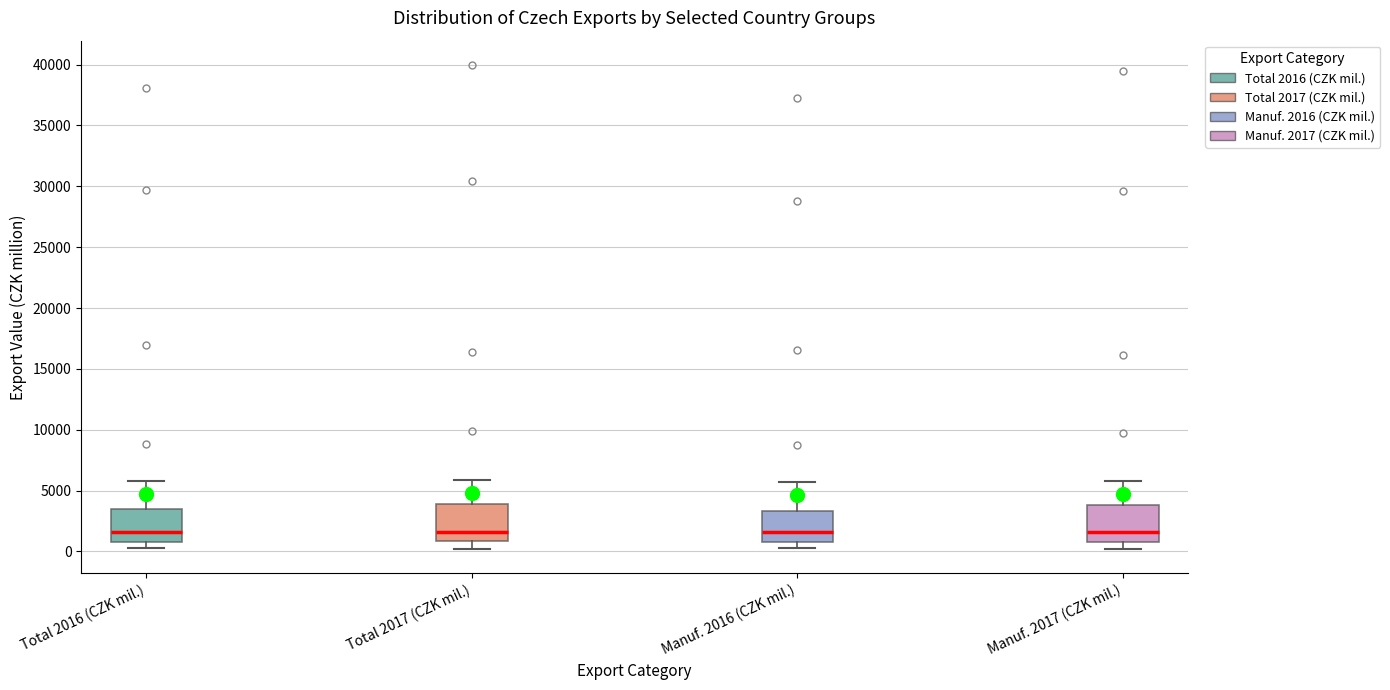

Where does the upper whisker of the box for Manuf. 2016 (CZK mil.) end on the y-axis? The values are not printed on the chart, so give them approximately, as read against the axis.

5500